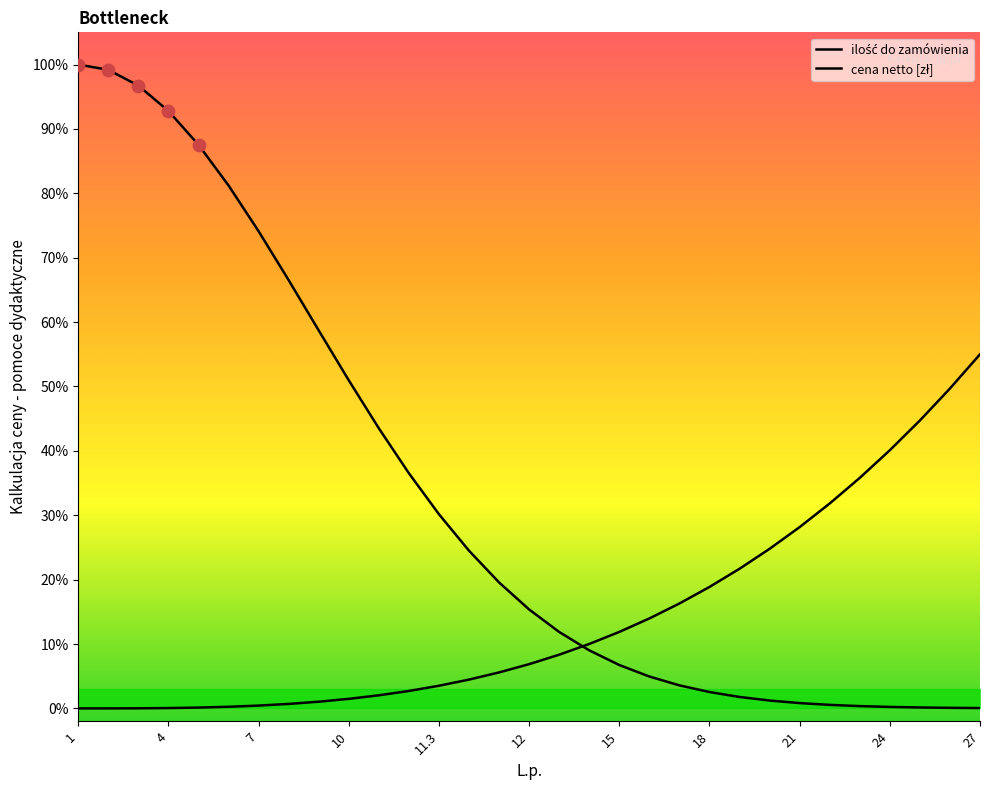

At how many categories does at least one series exceed 31?

18